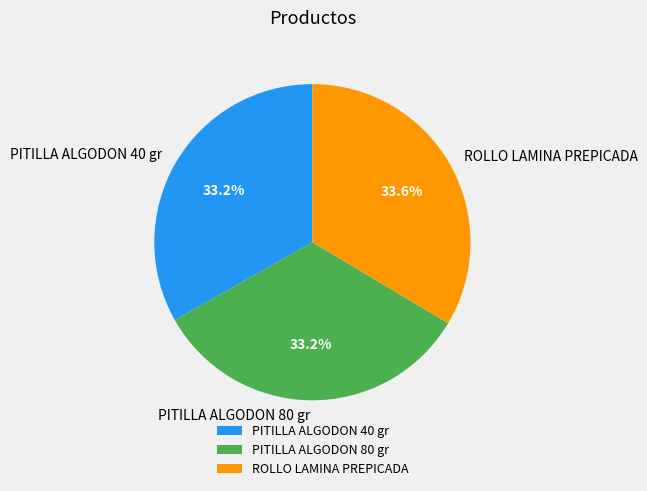

The PITILLA ALGODON 40 gr slice represents 27% of the pie. True or false?

False